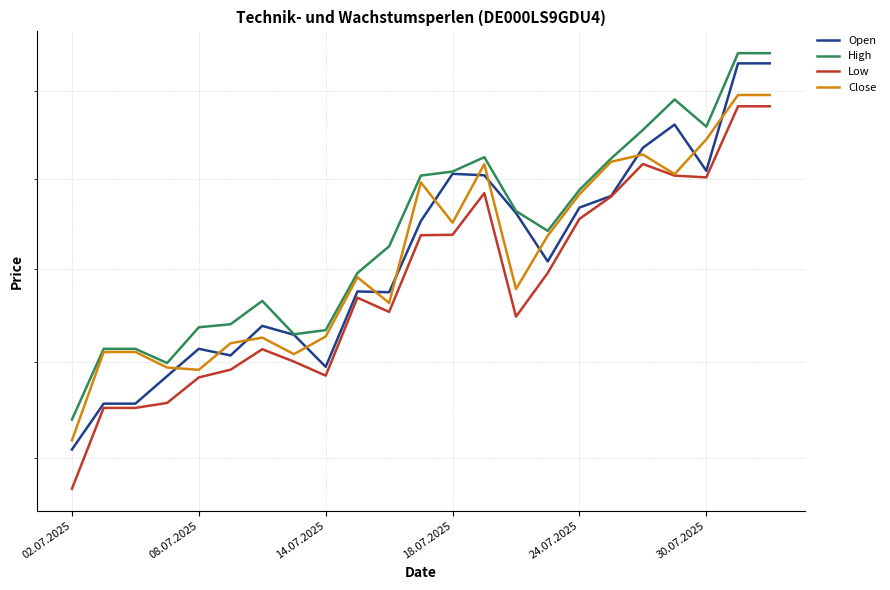

What is the highest value of the Low series?

368289